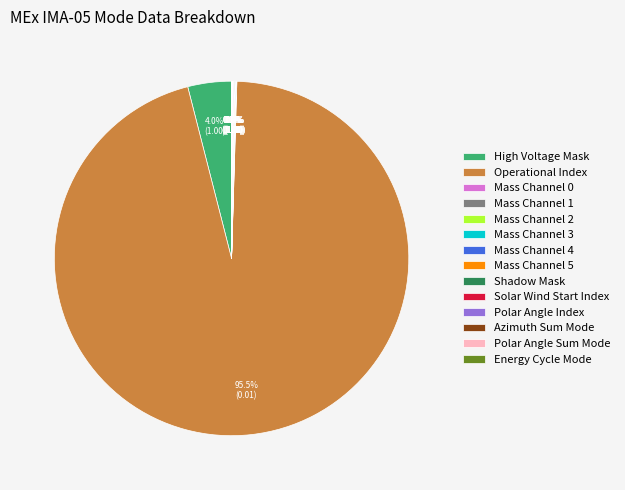

Which slice is the largest?

Operational Index